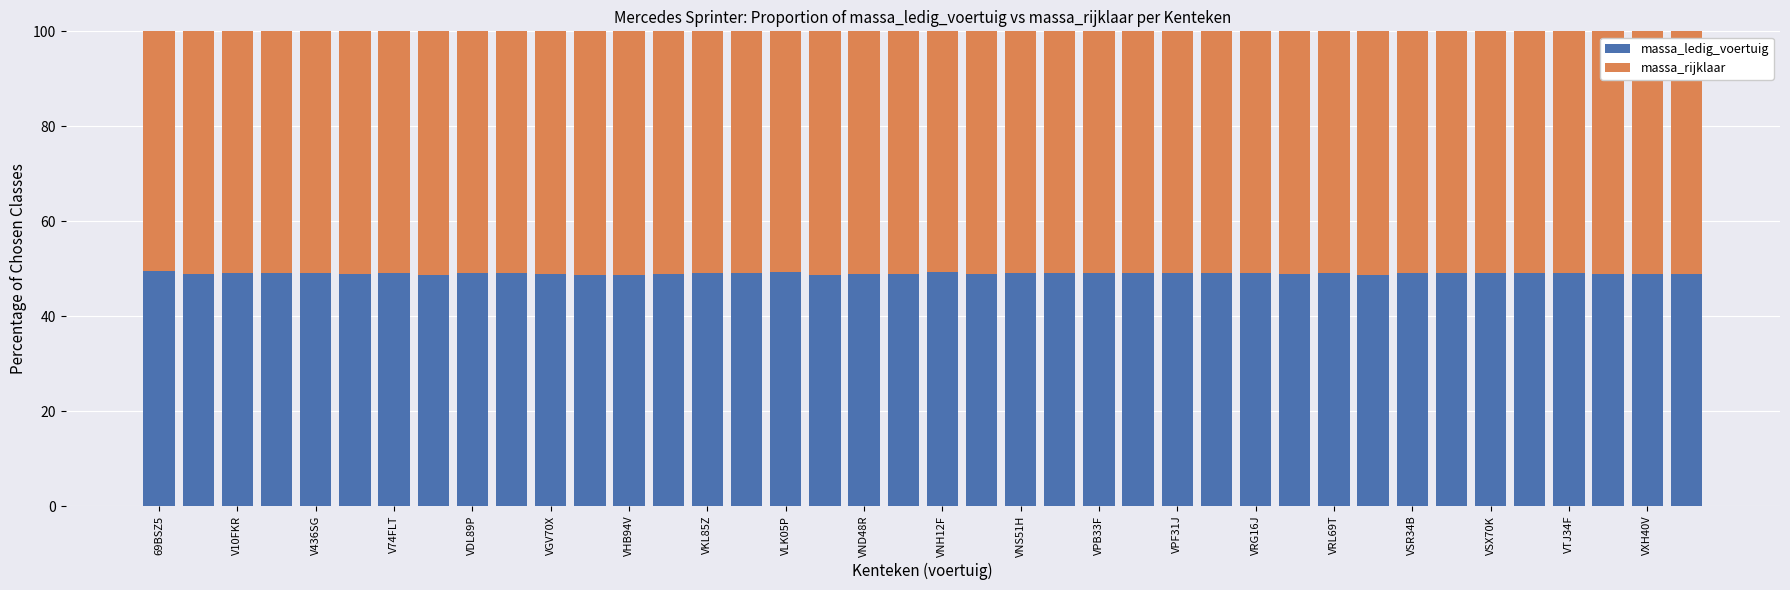

What is the sum of all massa_ledig_voertuig values?

1959.4